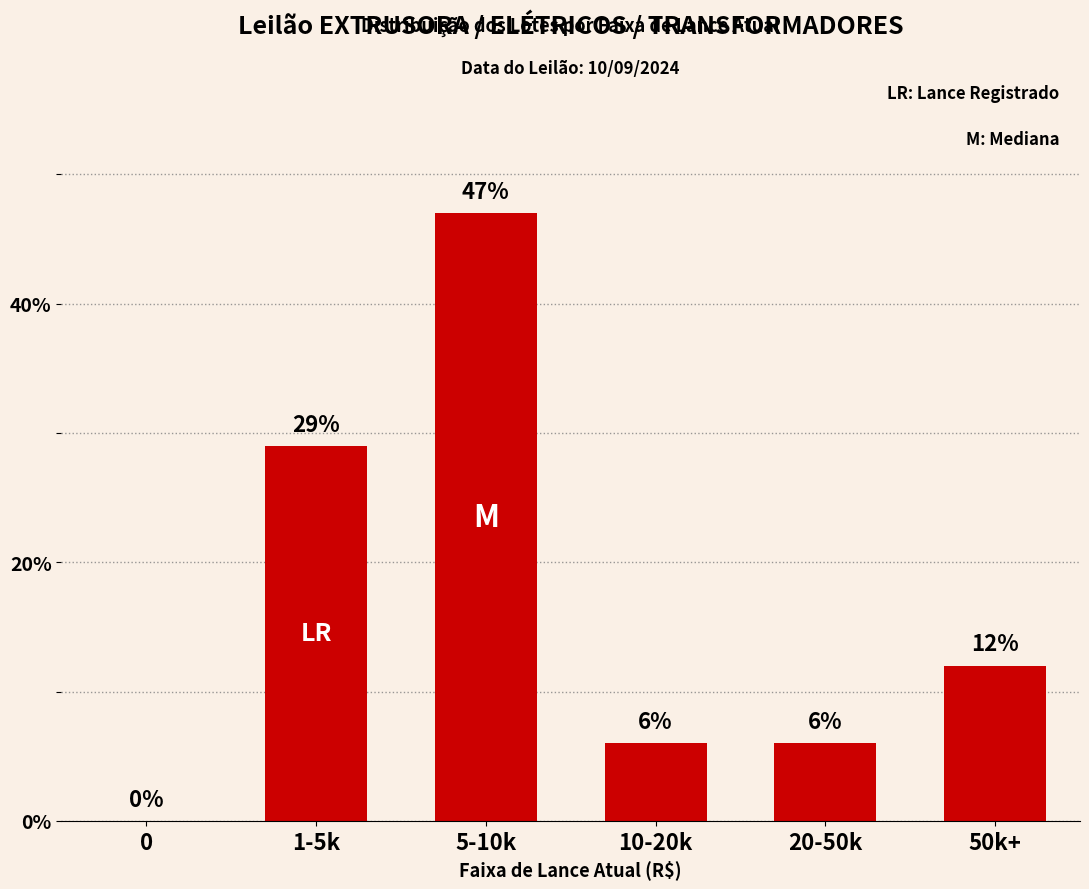

What is the difference between the values at 0 and 50k+?

12